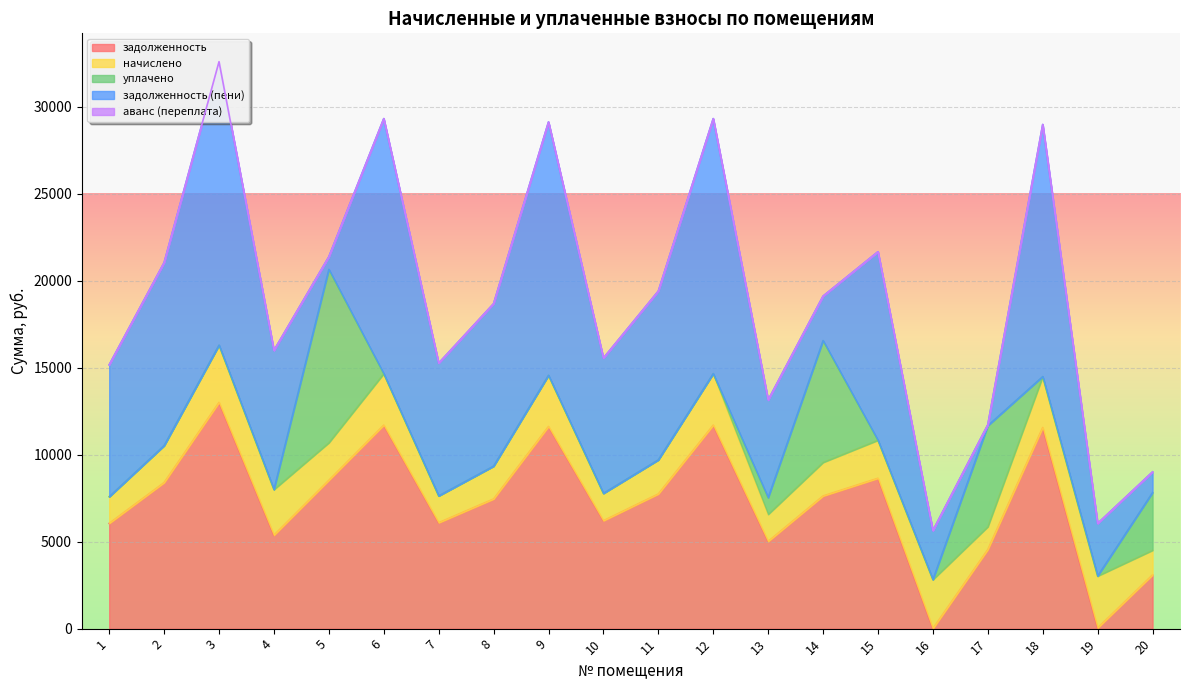

Between which two adjacent categories do уплачено and начислено first intersect?

4 and 5